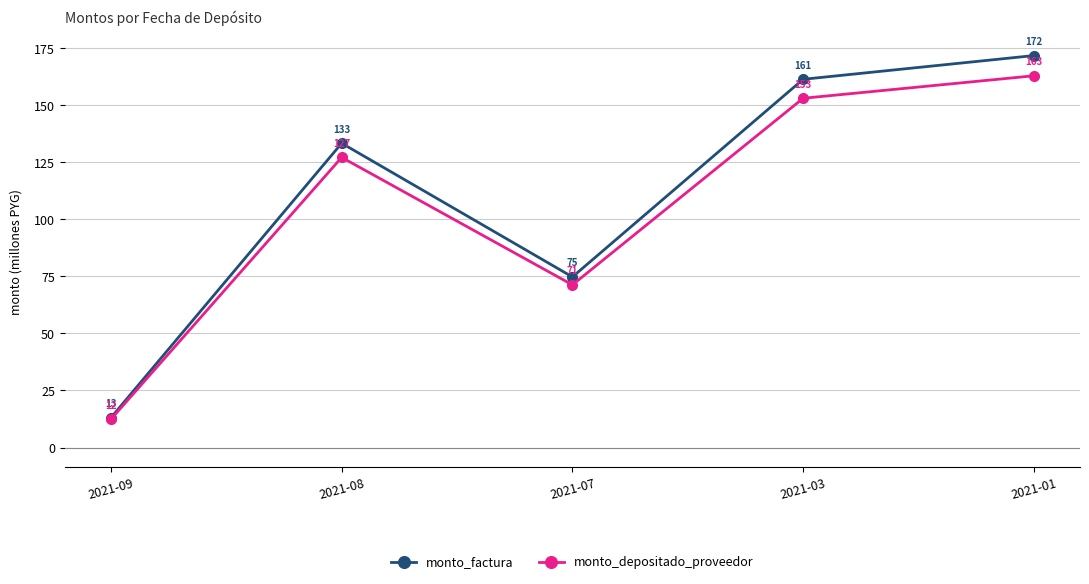

True or false: monto_depositado_proveedor has a value of 162.9 at 2021-01.

True